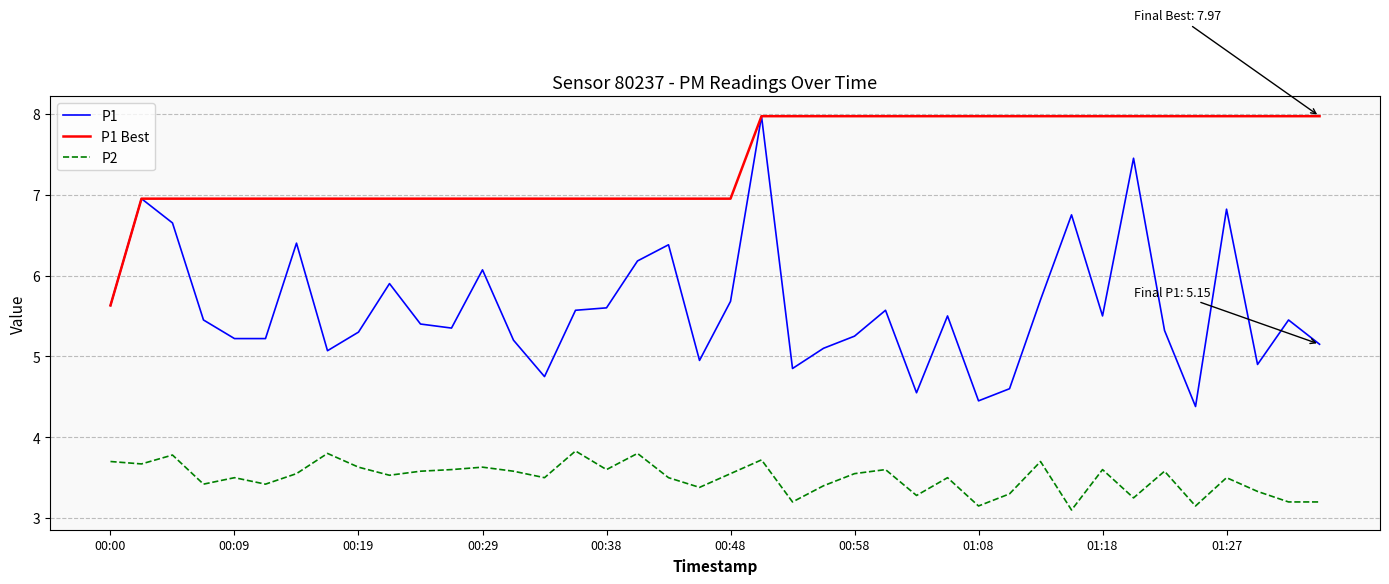

What are all the series names shown in the legend?

P1, P1 Best, P2